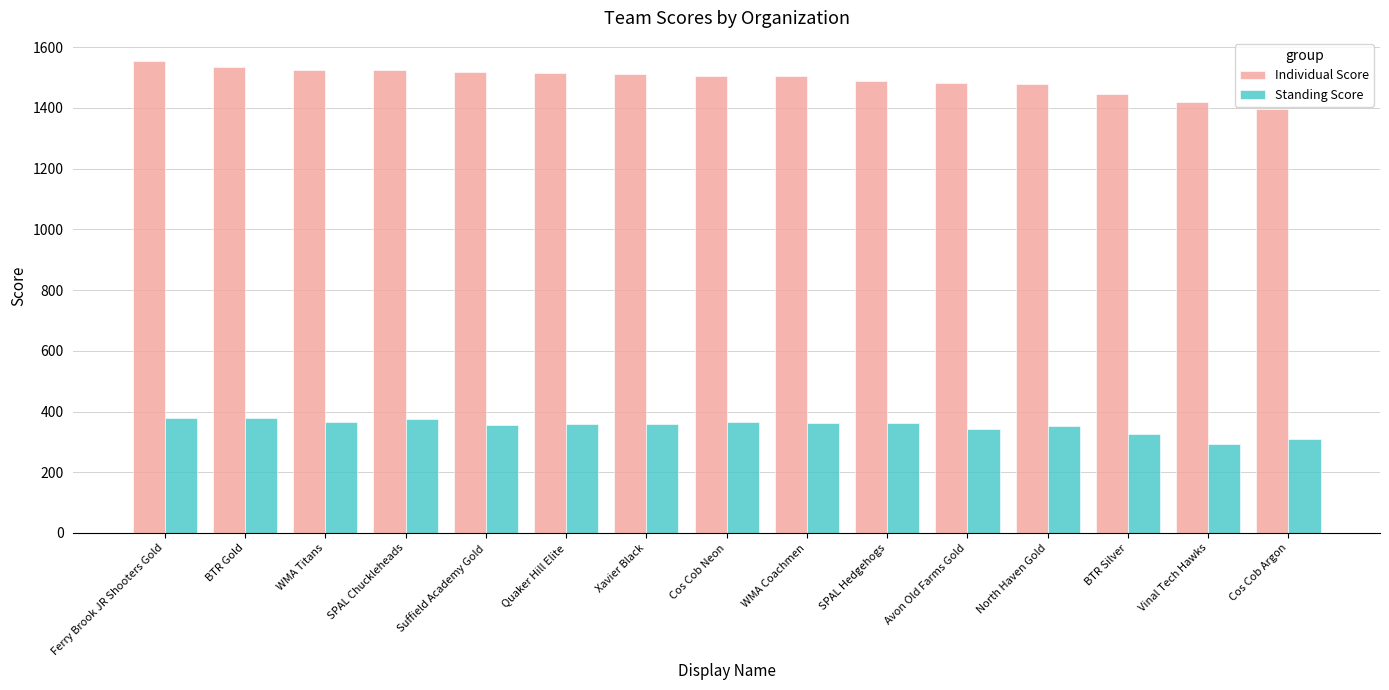

What is the label of the 15th bar from the right?

Ferry Brook JR Shooters Gold